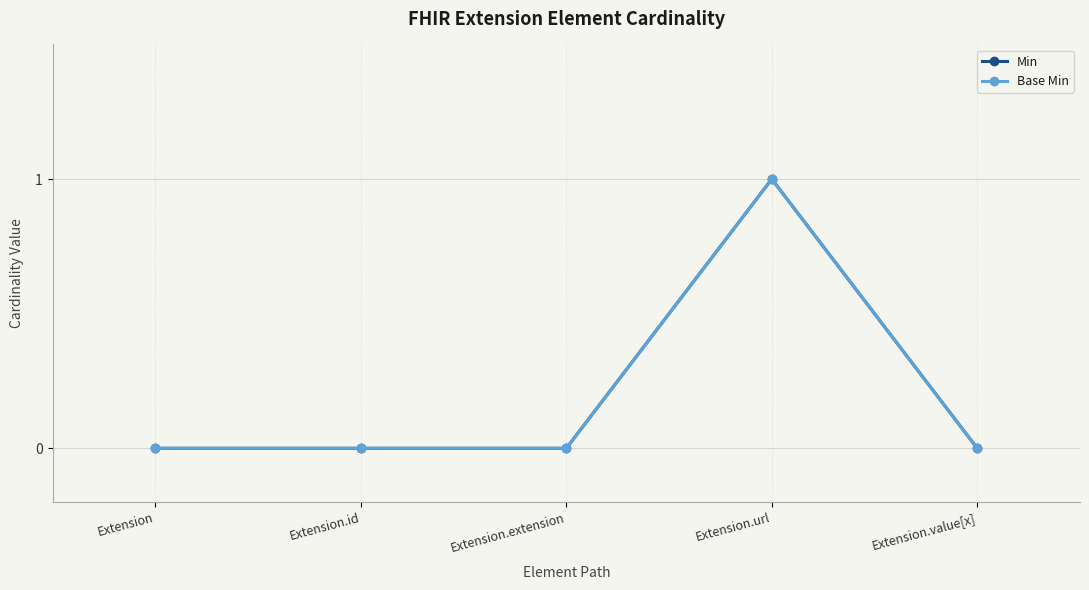

The value of Base Min at Extension.extension is -1. True or false?

False